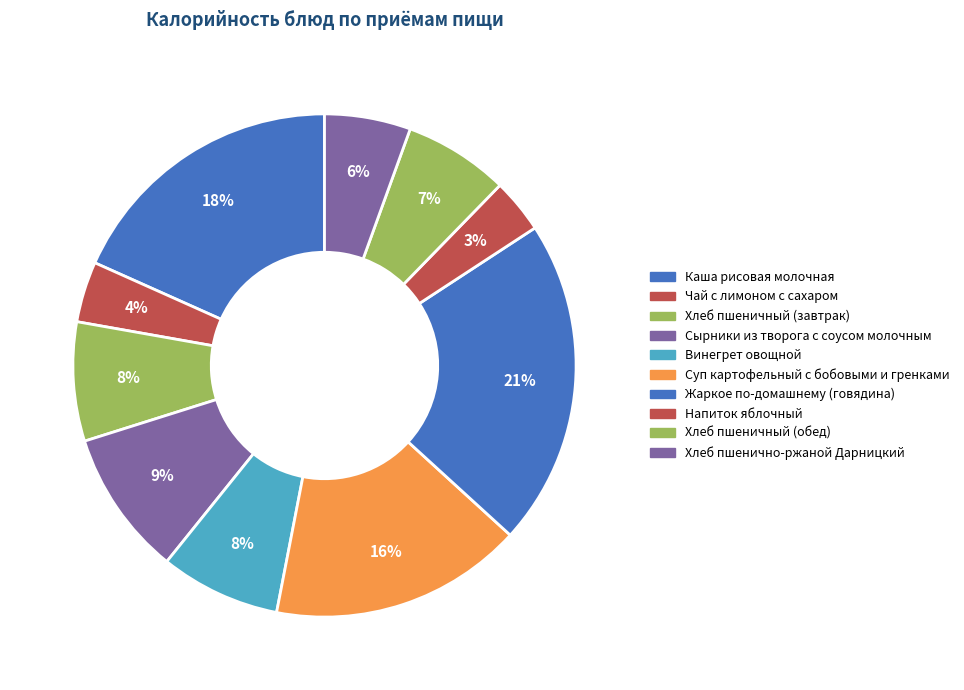

To the nearest percent, what is the difference between the Жаркое по-домашнему (говядина) and Хлеб пшеничный (завтрак) slice percentages?

13%